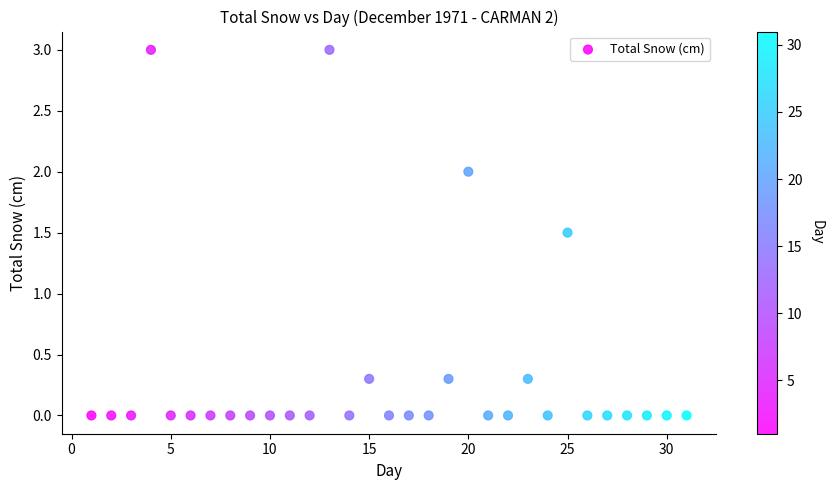

What Y value in the scatter plot is closest to 1?

1.5